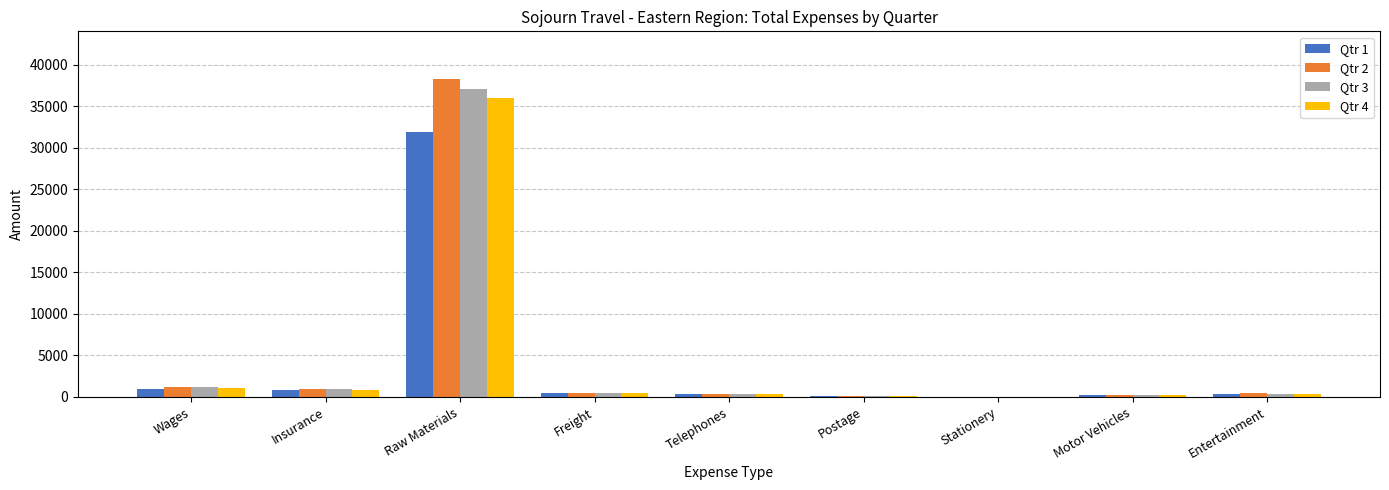

What is the sum of the Qtr 4 values at Telephones and Postage?

501.3